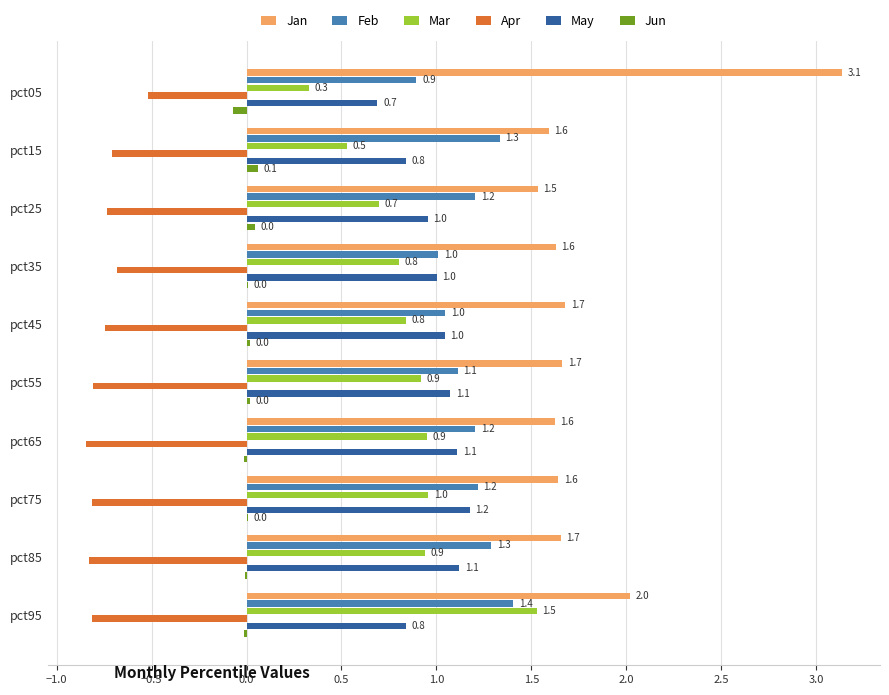

Which series changed the most between pct25 and pct75?

Mar